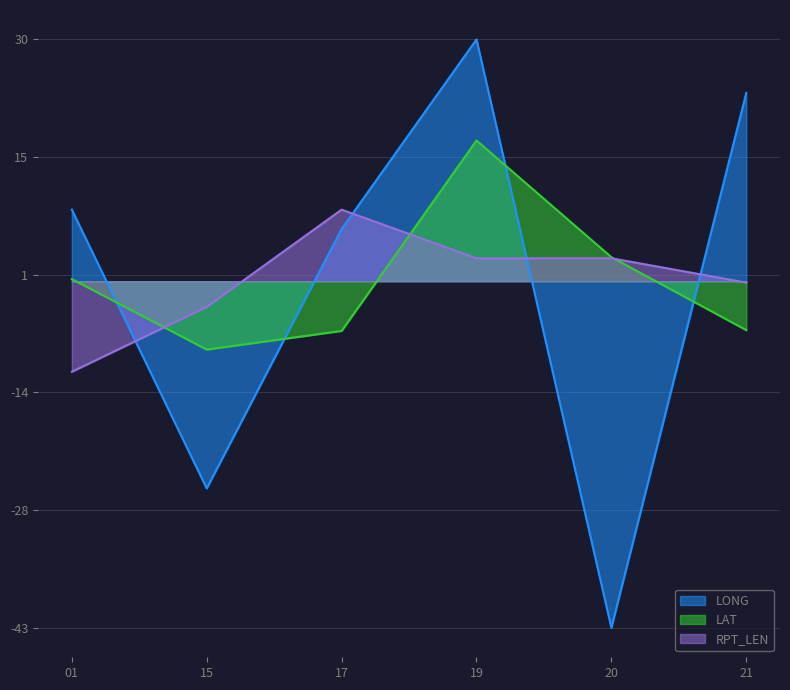

How many values in LAT are above zero?

3